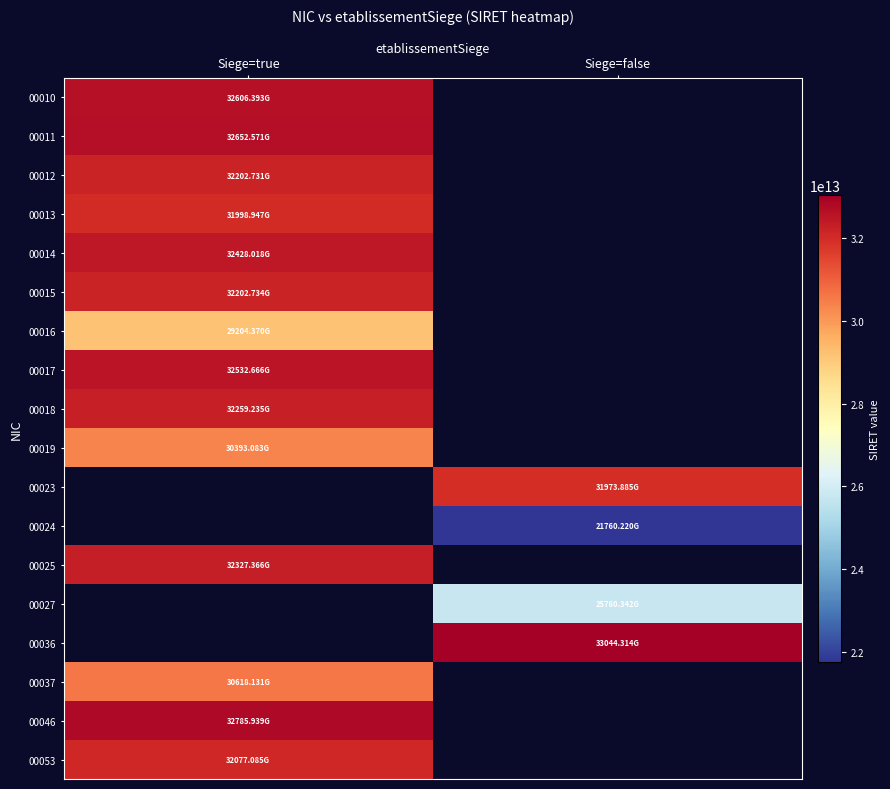

At how many categories does at least one series exceed 27962080637079?

2